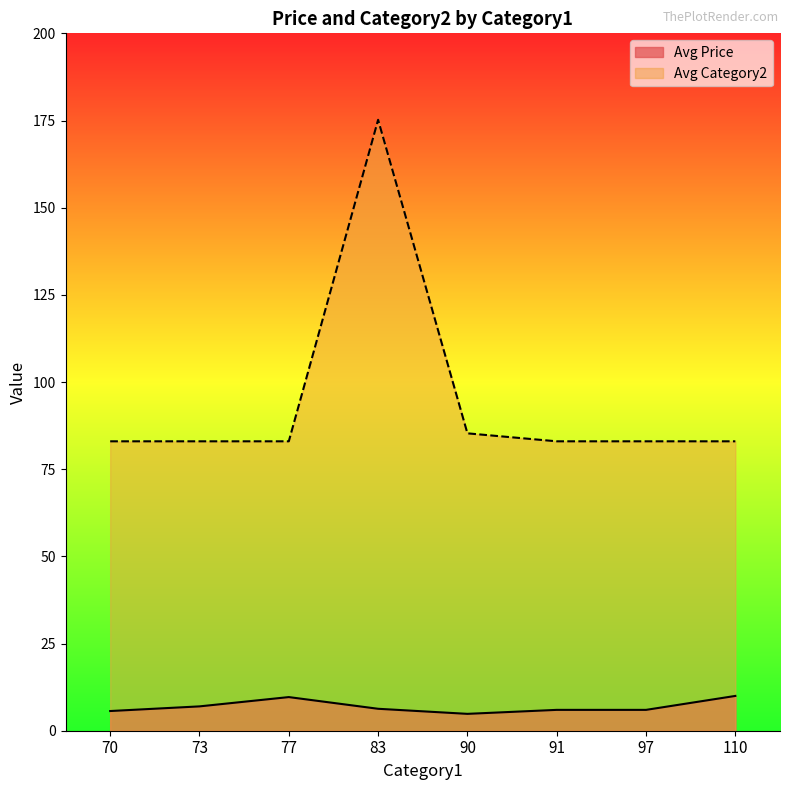

Rank the series at 91 from lowest to highest value.

Avg Price, Avg Category2